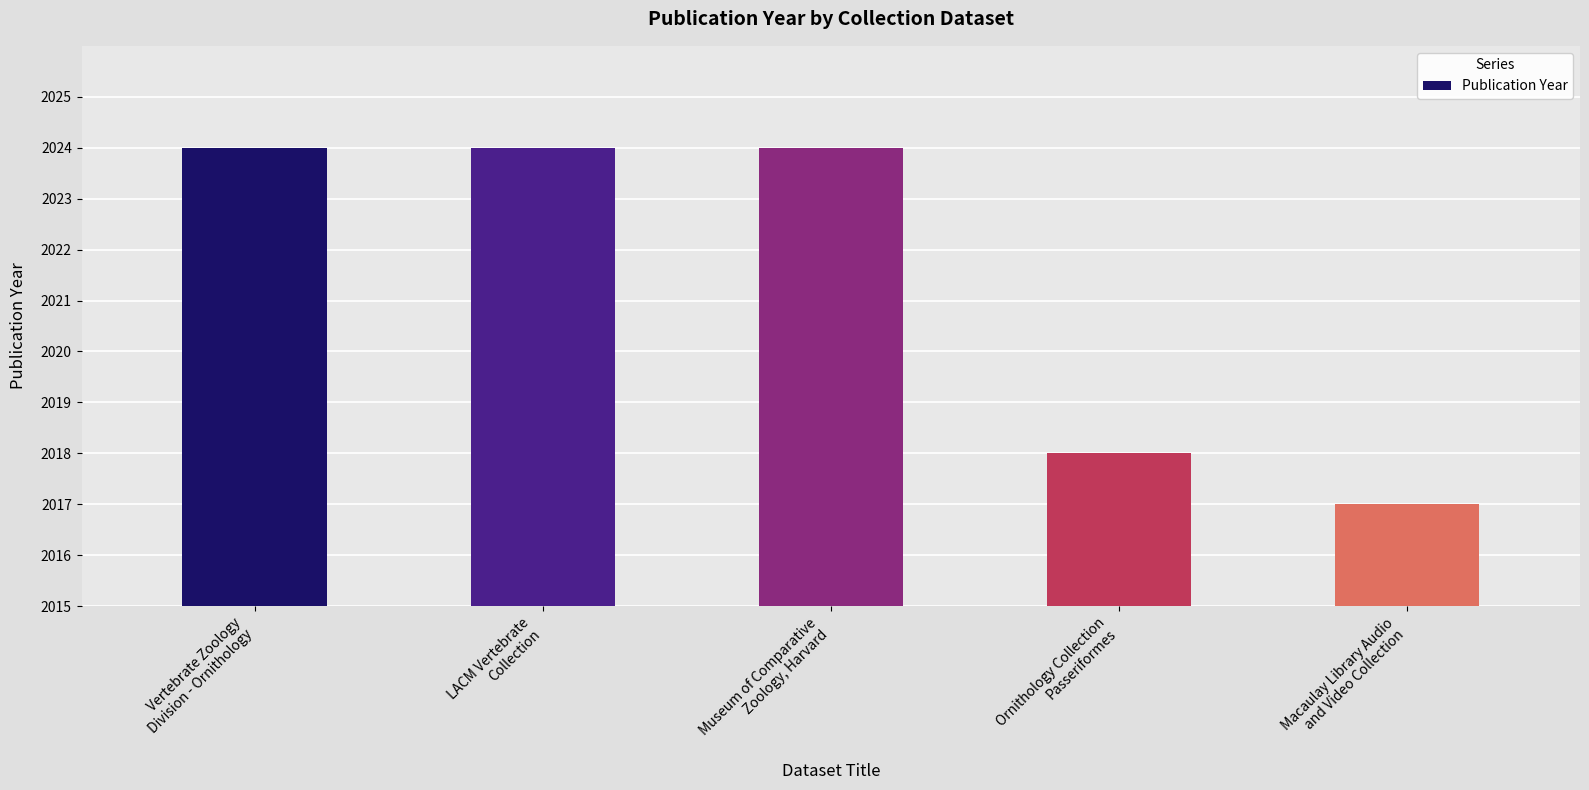

Is it true that the value at Ornithology Collection
Passeriformes is 2694?

False